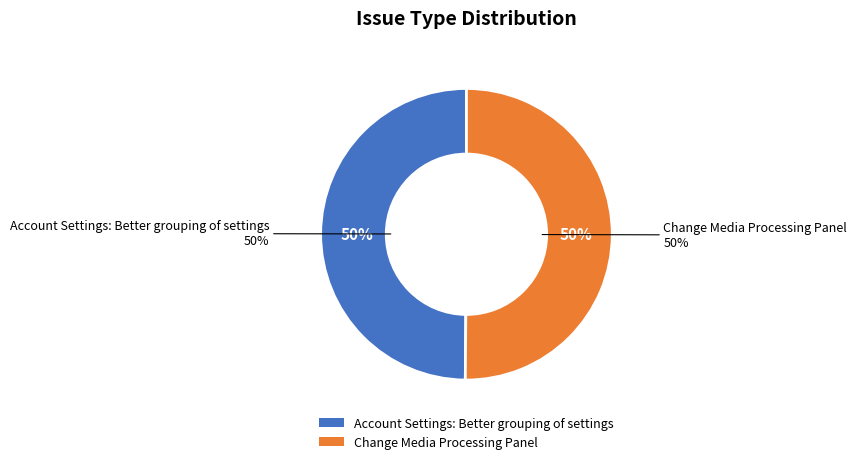

How many slices are in this pie chart?

2